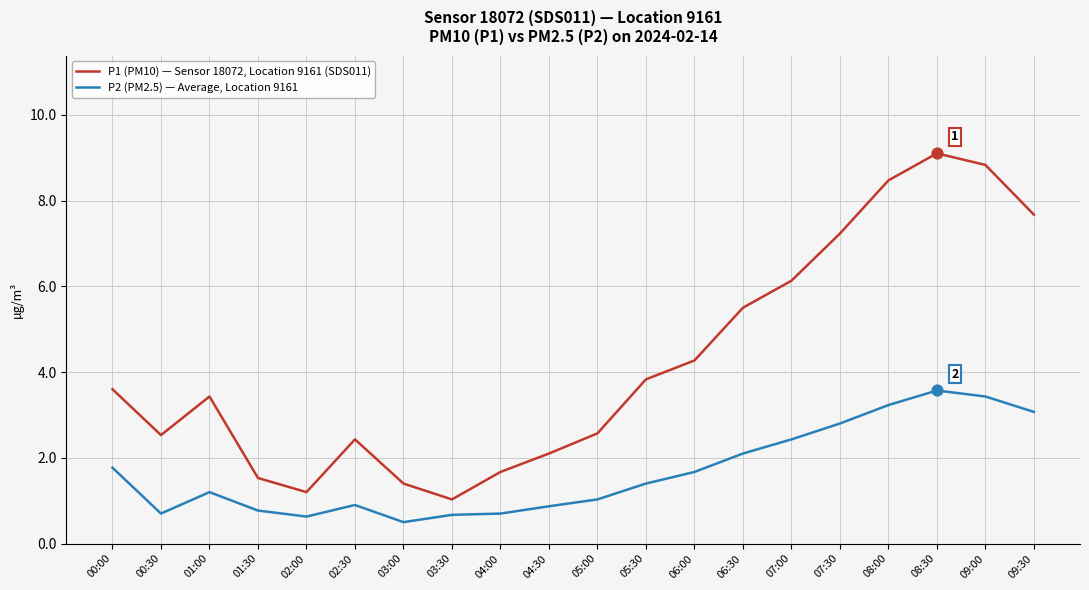

What are all the series names shown in the legend?

P1 (PM10) — Sensor 18072, Location 9161 (SDS011), P2 (PM2.5) — Average, Location 9161